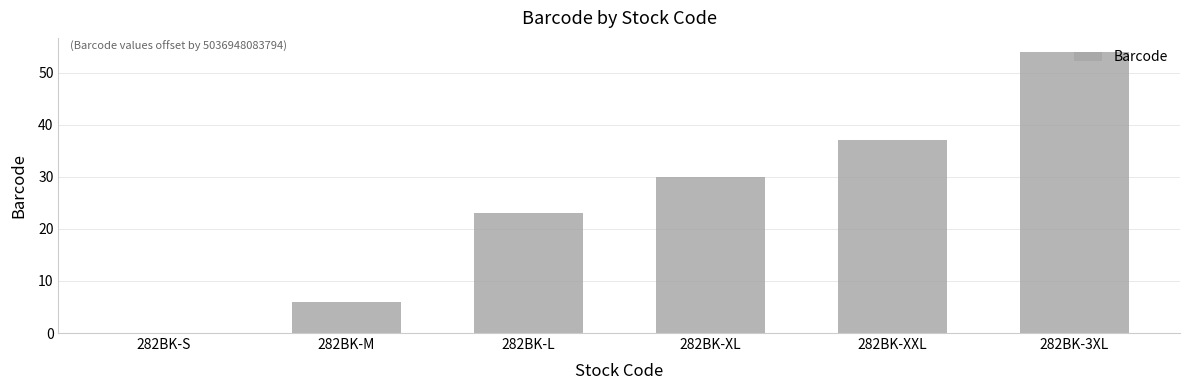

At which category does the chart reach its peak across all series?

282BK-3XL